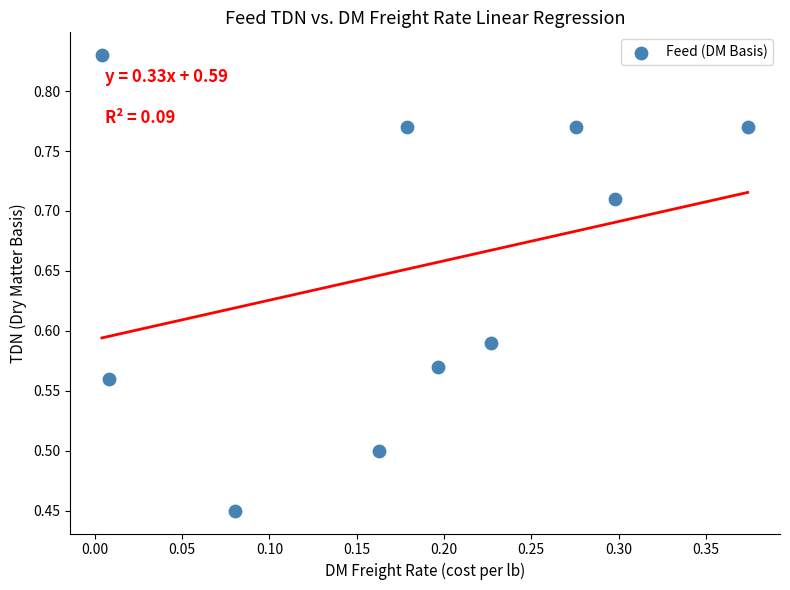

What is the range of X values (max minus min)?

0.4